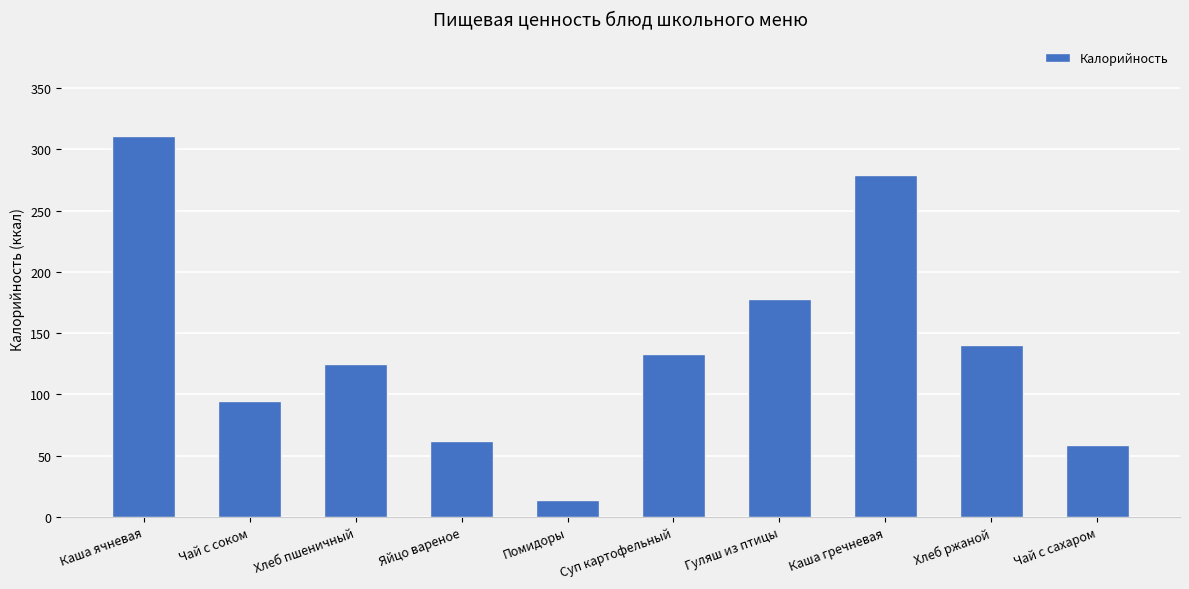

What is the greatest value displayed?

311